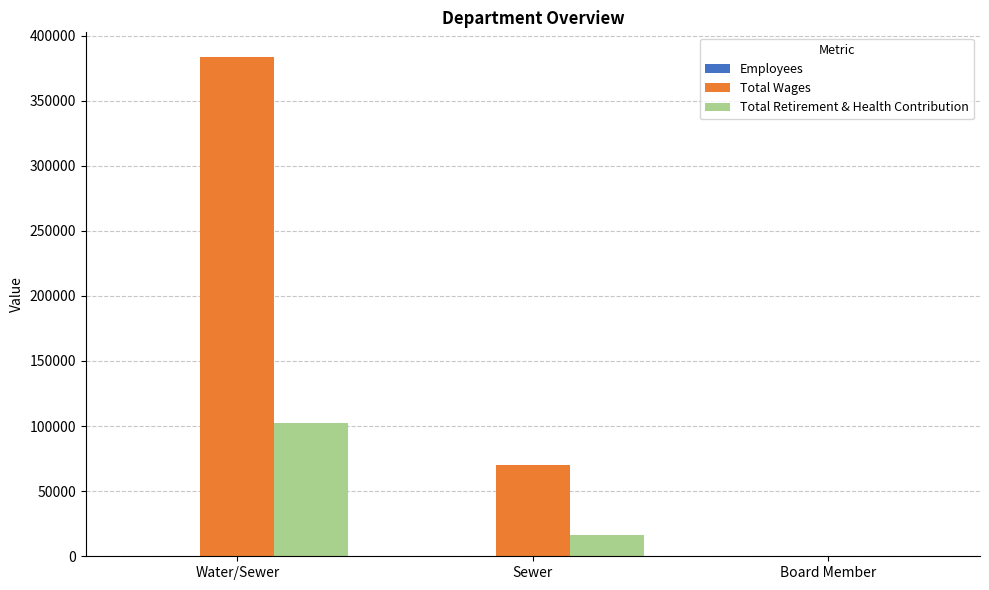

True or false: Total Retirement & Health Contribution has a value of 181338 at Water/Sewer.

False